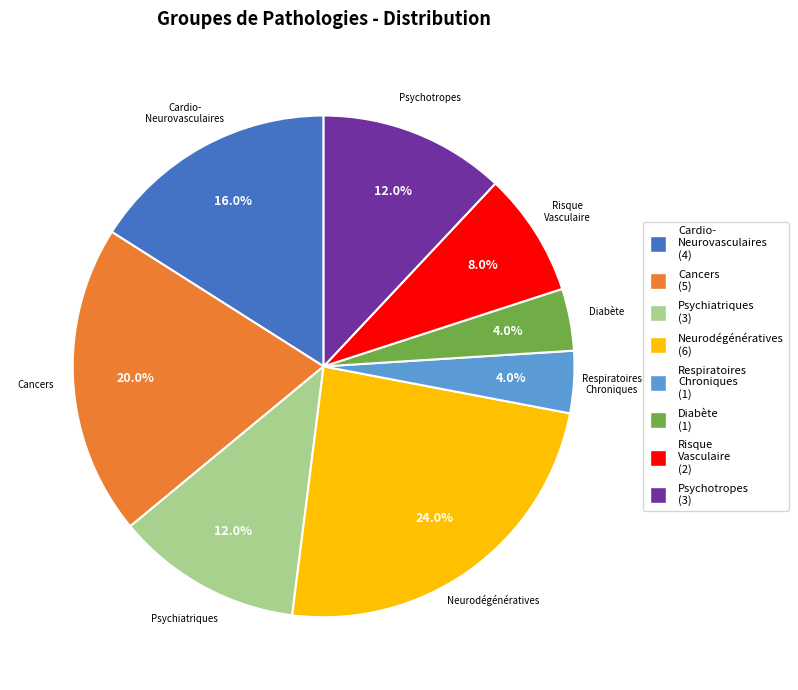

Does any single category account for the majority?

No